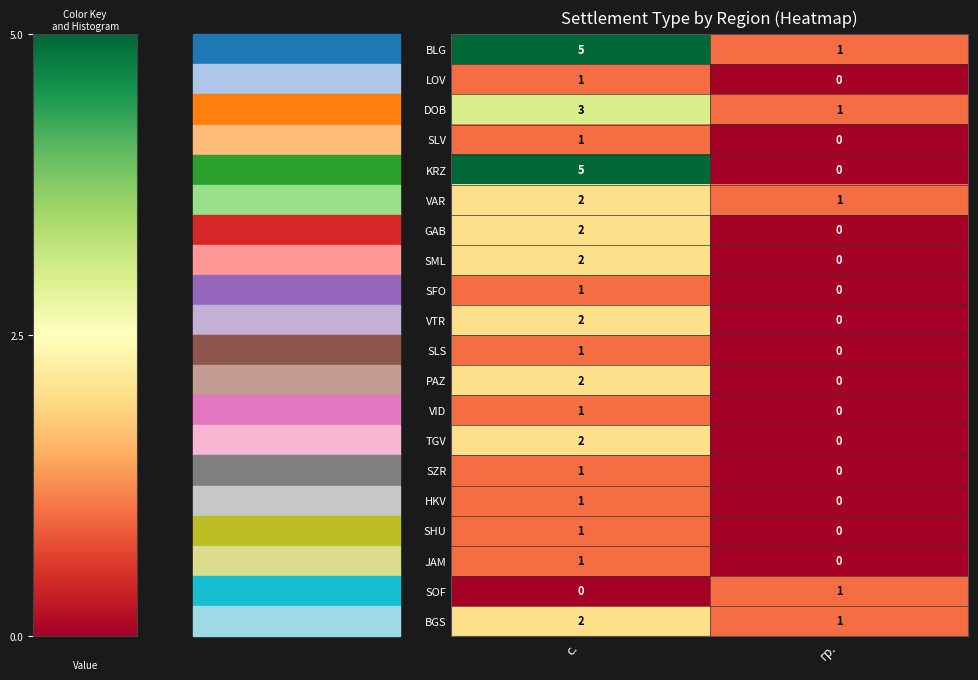

List the labels in order of DOB value, smallest first.

гр., с.